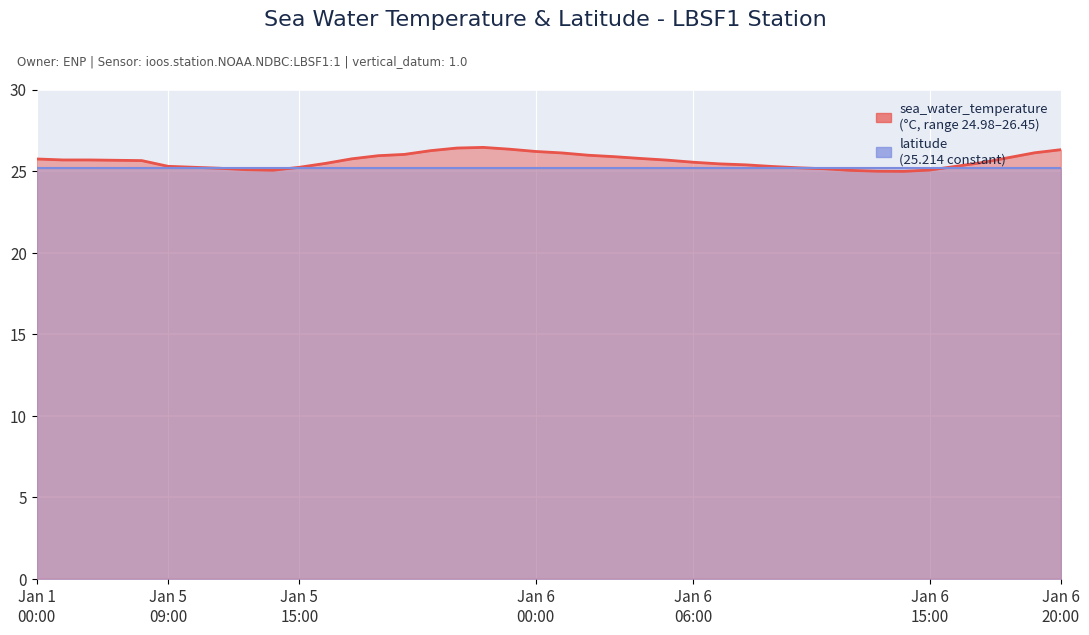

Where does the data first go above 25?

Jan 1 00:00